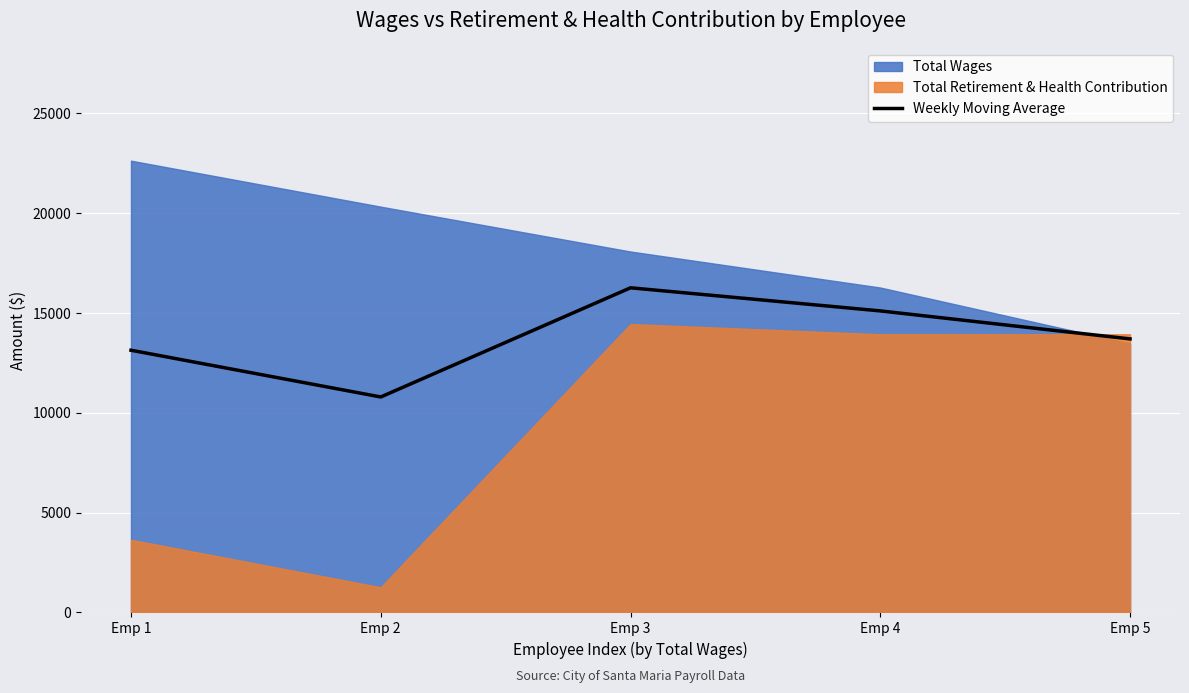

What is the change in value from Emp 3 to Emp 4?

-1158.0